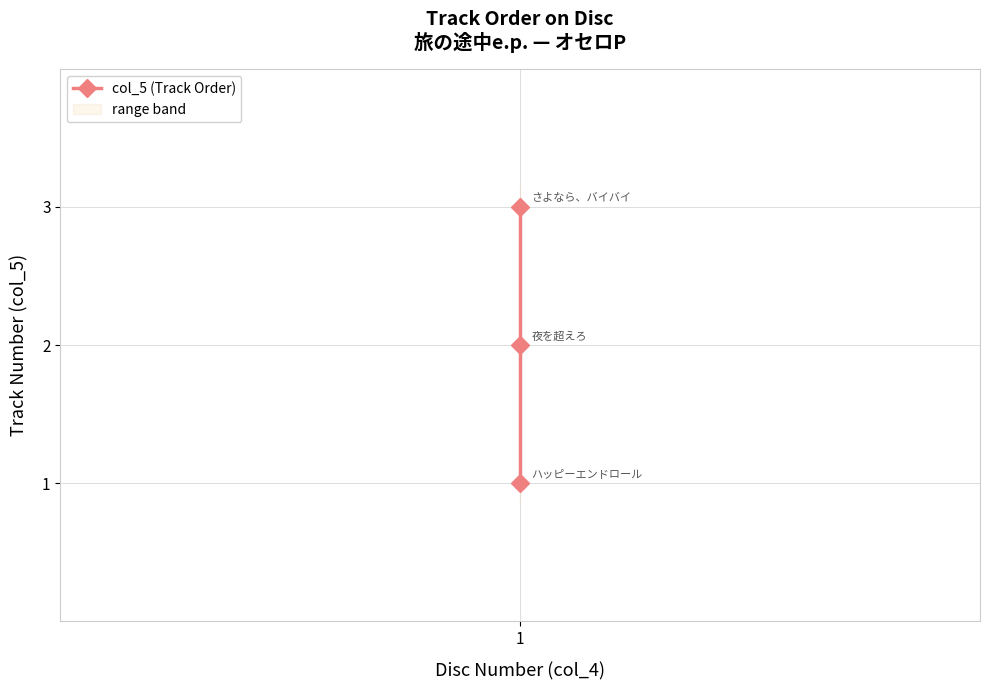

At which category does the chart reach its minimum across all series?

1